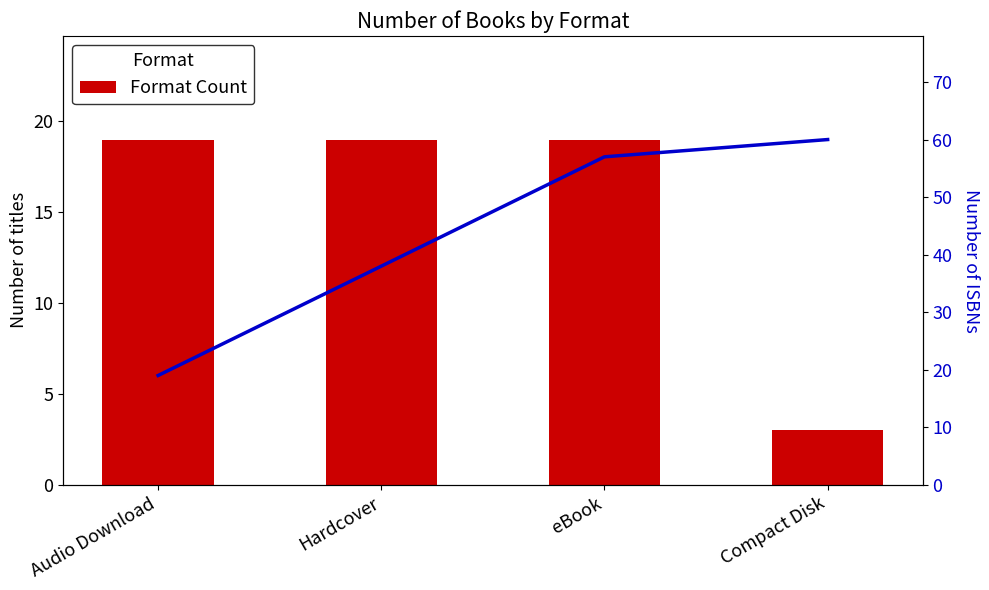

The value of Format Count at Audio Download is 10. True or false?

False